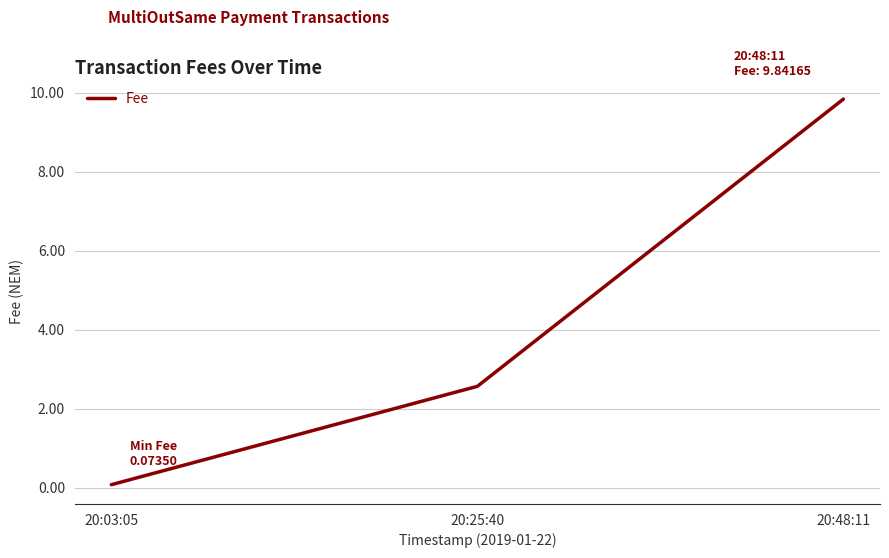

Count the number of data series in this chart.

1